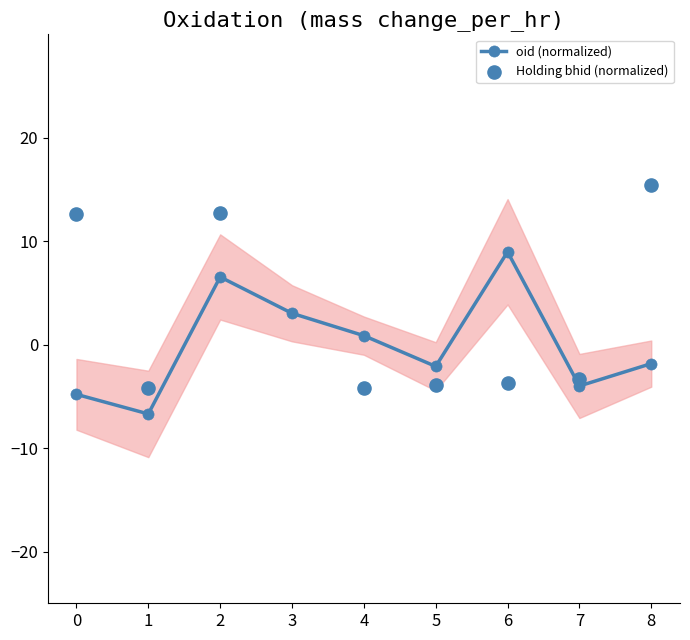

What are all the series names shown in the legend?

oid (normalized), Holding bhid (normalized)